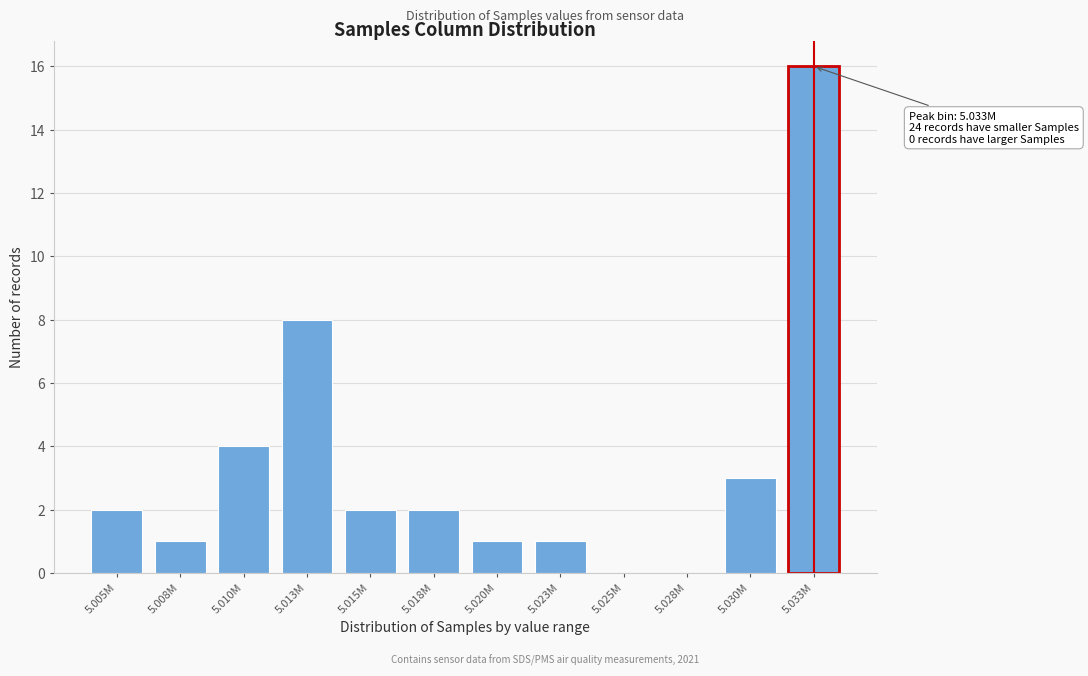

Reading left to right, what are all the values shown in this chart?

5.005M=2	5.008M=1	5.010M=4	5.013M=8	5.015M=2	5.018M=2	5.020M=1	5.023M=1	5.025M=0	5.028M=0	5.030M=3	5.033M=16